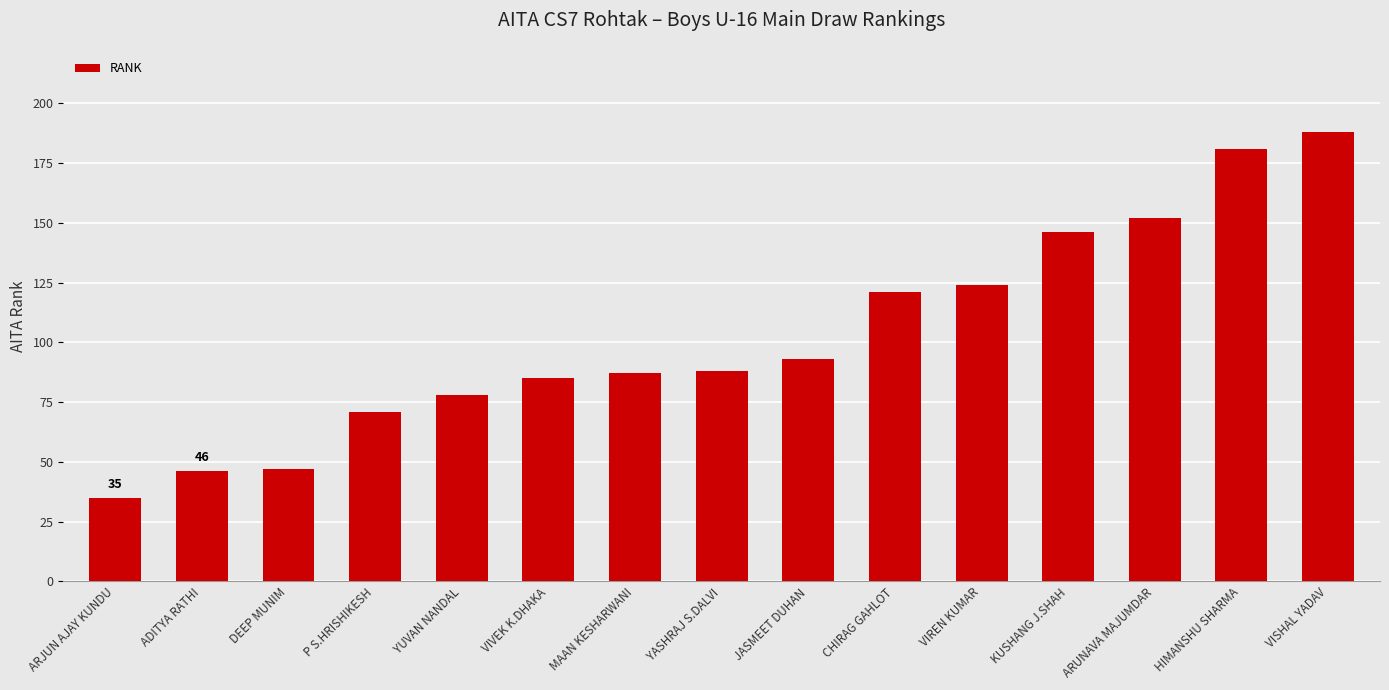

What is the label of the 2nd bar from the right?

HIMANSHU SHARMA